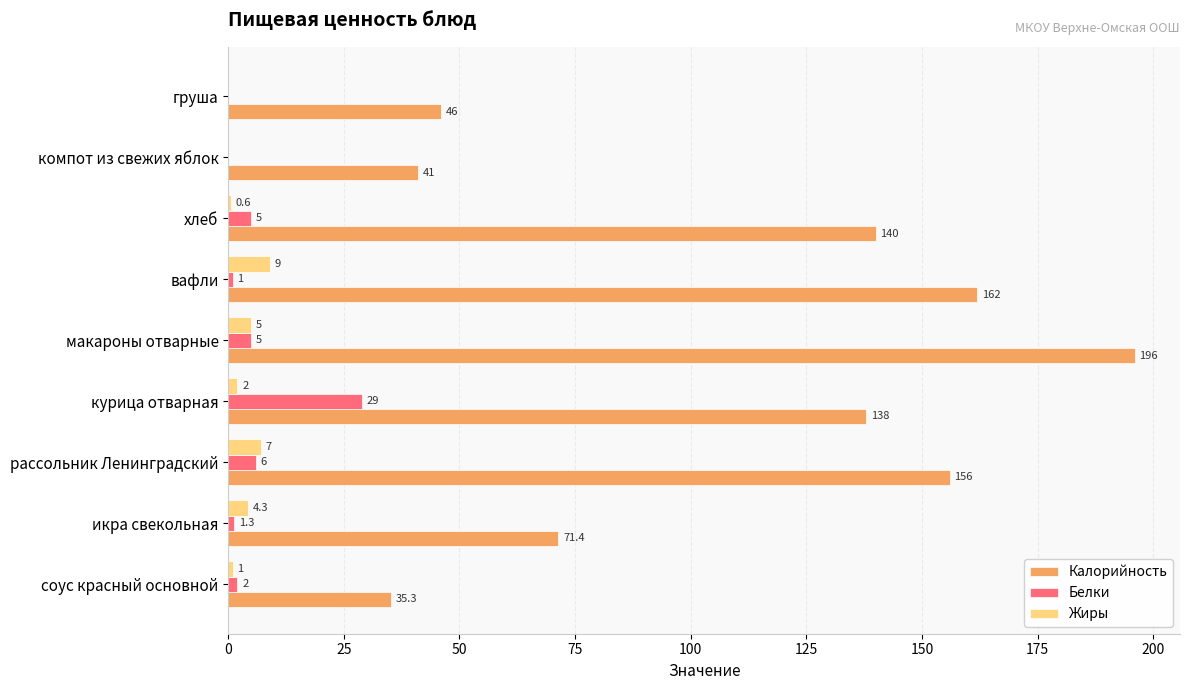

True or false: Белки has a value of 0.0 at компот из свежих яблок.

True